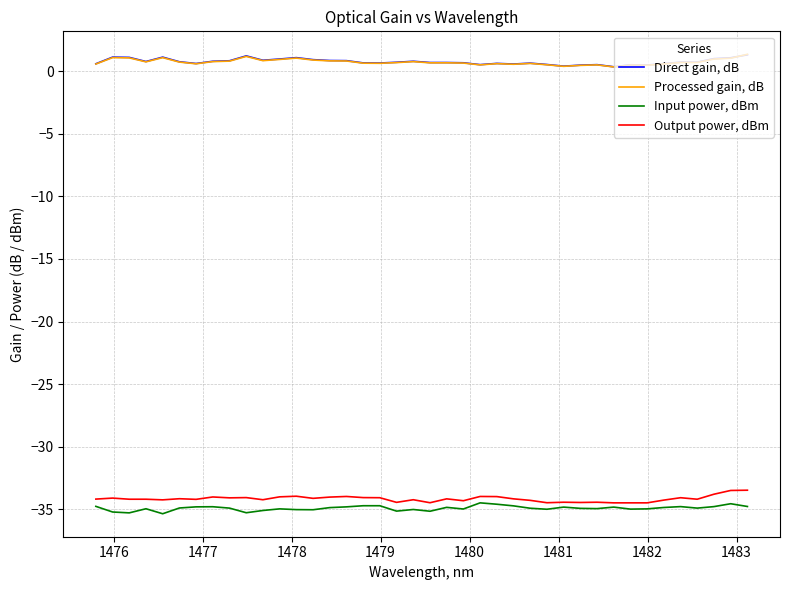

What is the greatest value displayed?

1.3